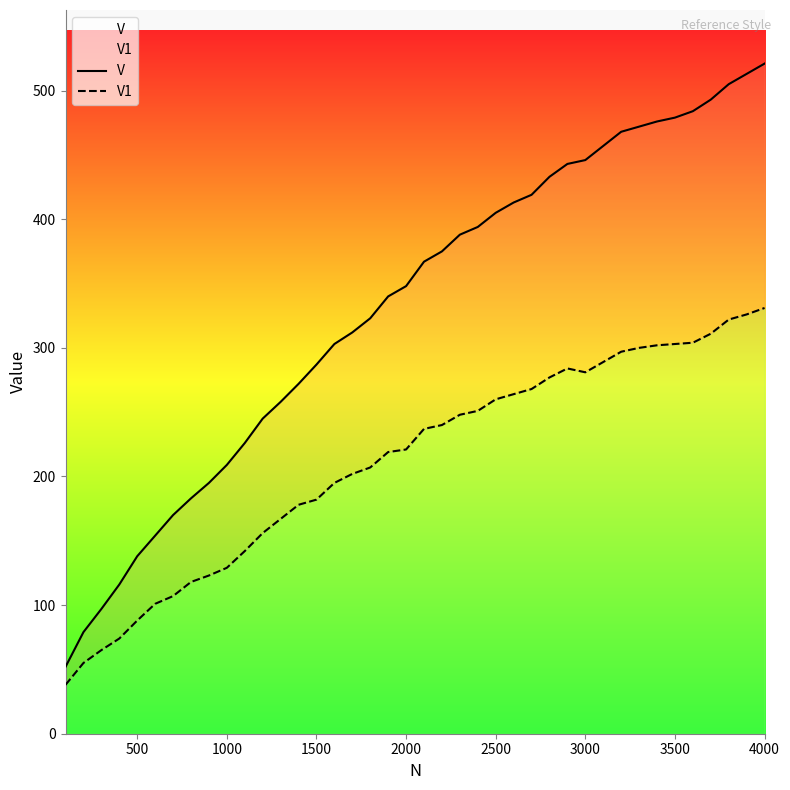

True or false: V1 has a value of 32 at 1500.

False